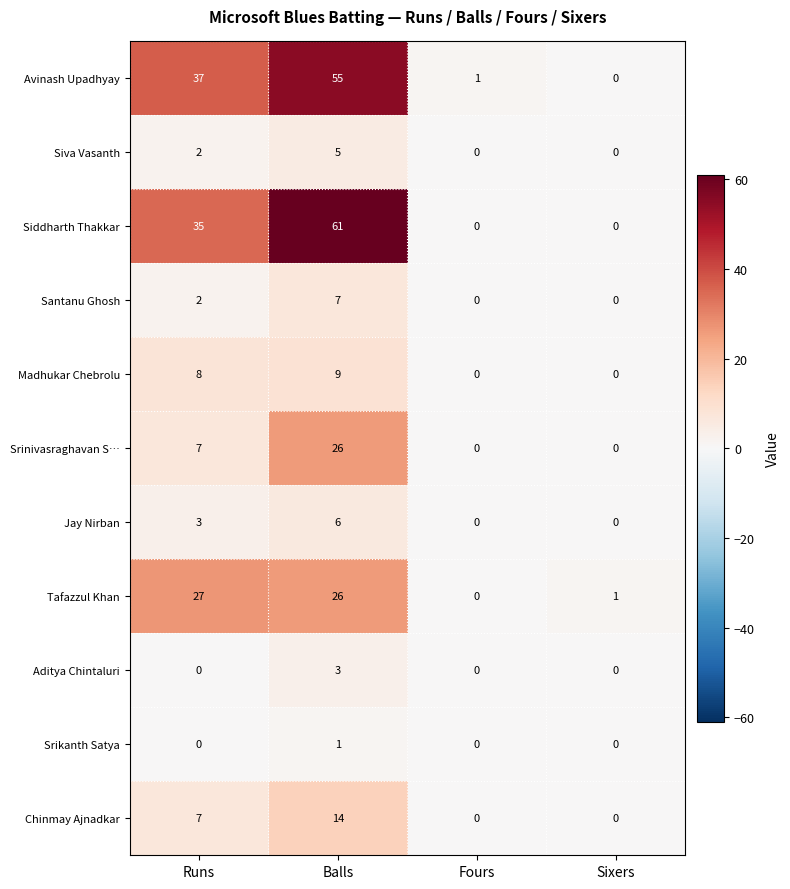

What value does the Chinmay Ajnadkar series have at Runs, to the nearest 10?

10